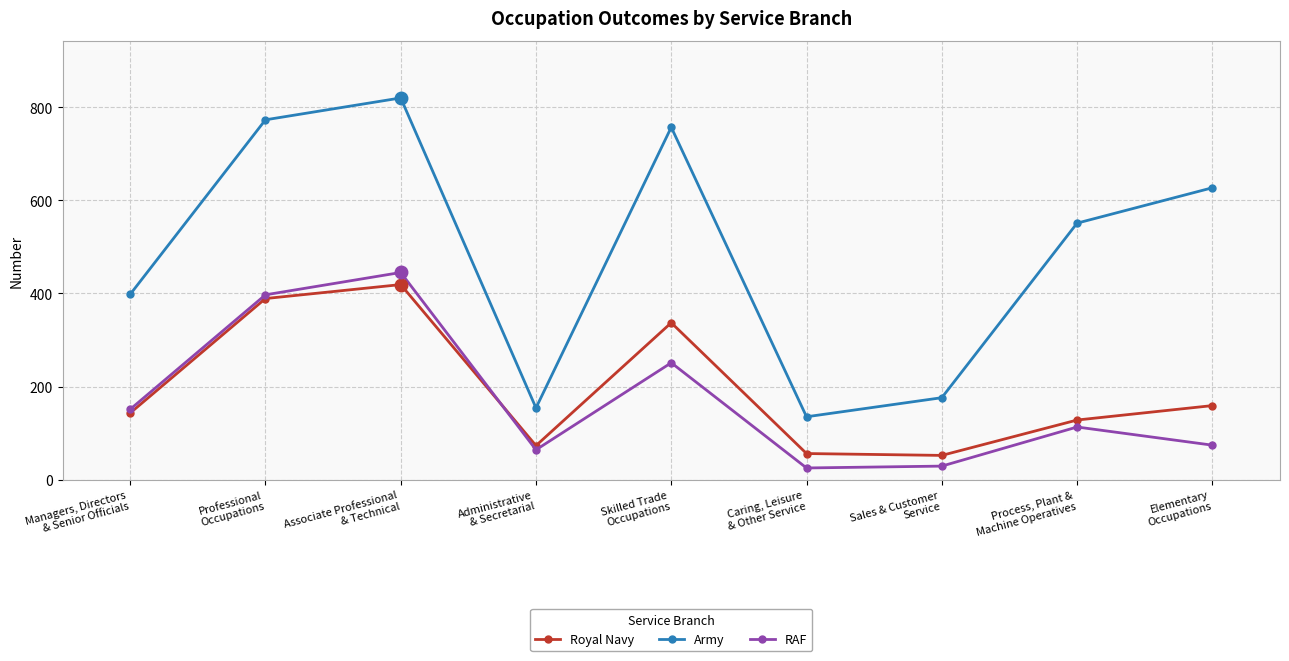

How many intersections are there between Royal Navy and RAF?

1